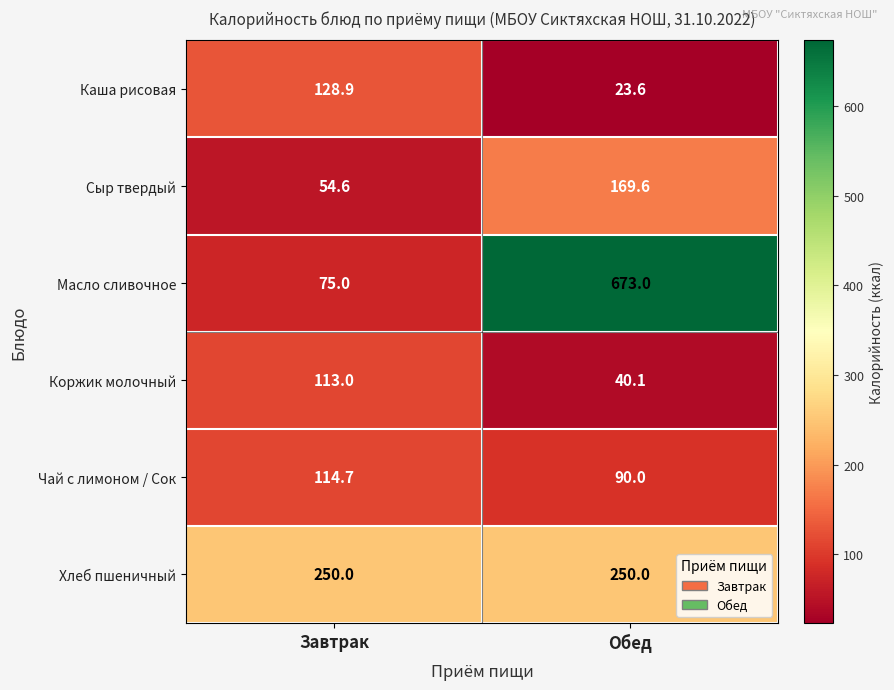

The Масло сливочное series shows 35.5 at Завтрак. True or false?

False